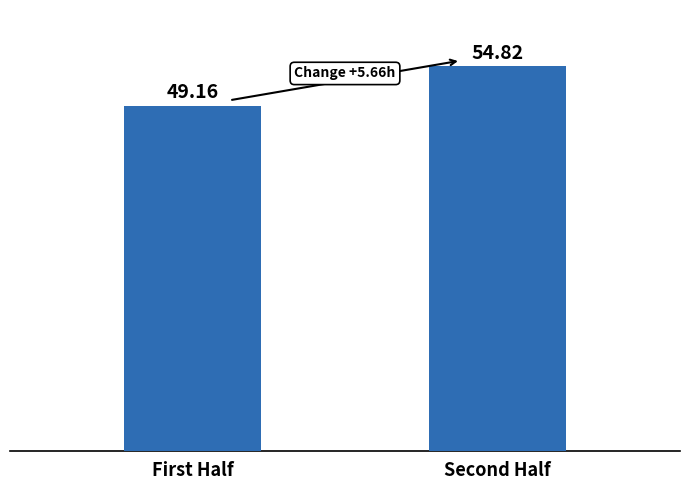

Count the number of values greater than 54.

1